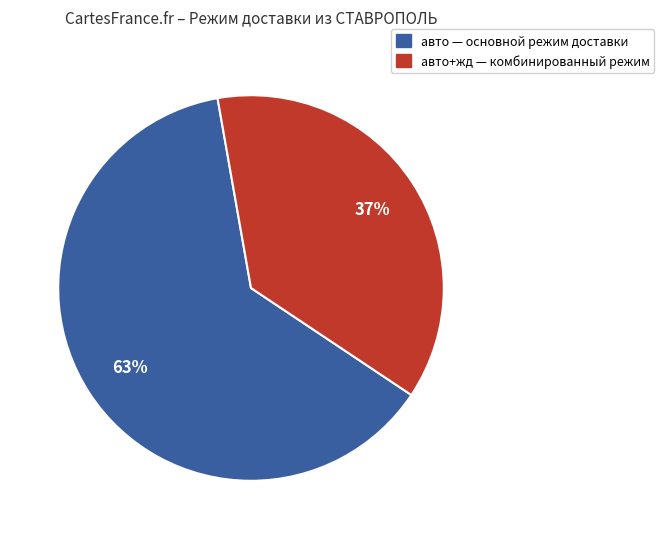

Is there any slice that represents more than half of the pie?

Yes